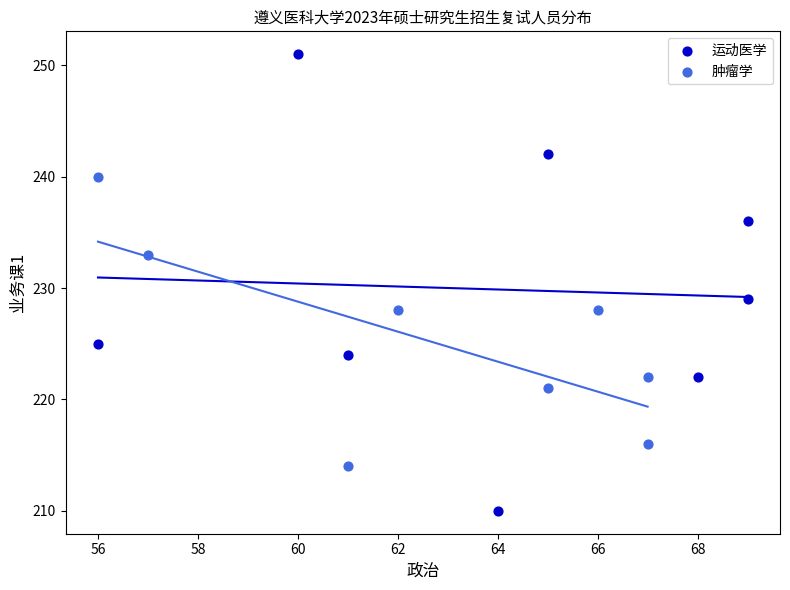

Which series reaches the minimum Y coordinate?

运动医学